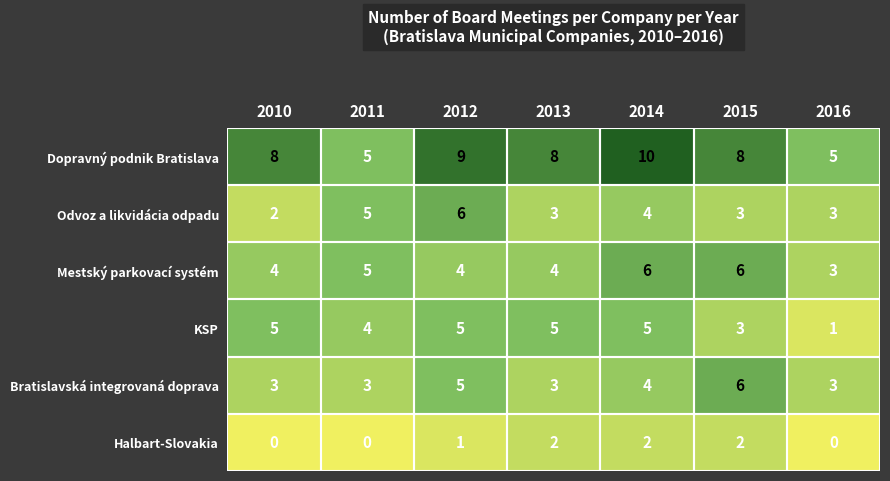

At 2010, list the series in order from smallest to largest.

Halbart-Slovakia, Odvoz a likvidácia odpadu, Bratislavská integrovaná doprava, Mestský parkovací systém, KSP, Dopravný podnik Bratislava